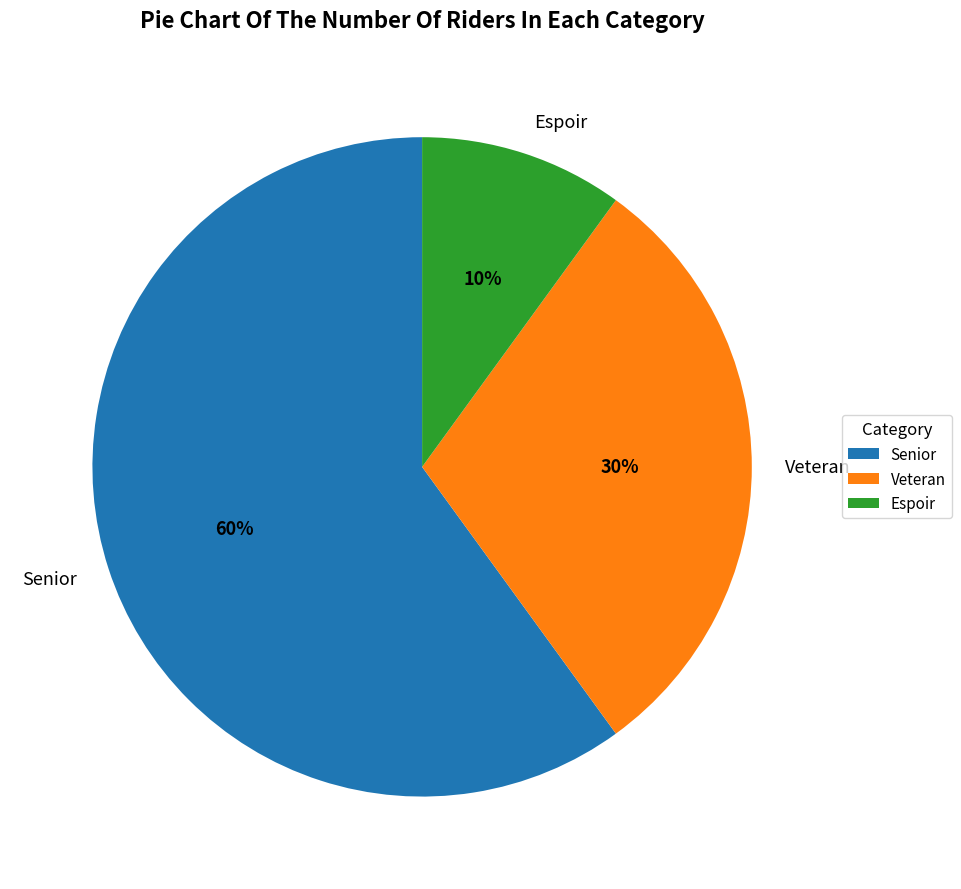

Approximately how many times larger is the value at Espoir compared to Senior?

0.2